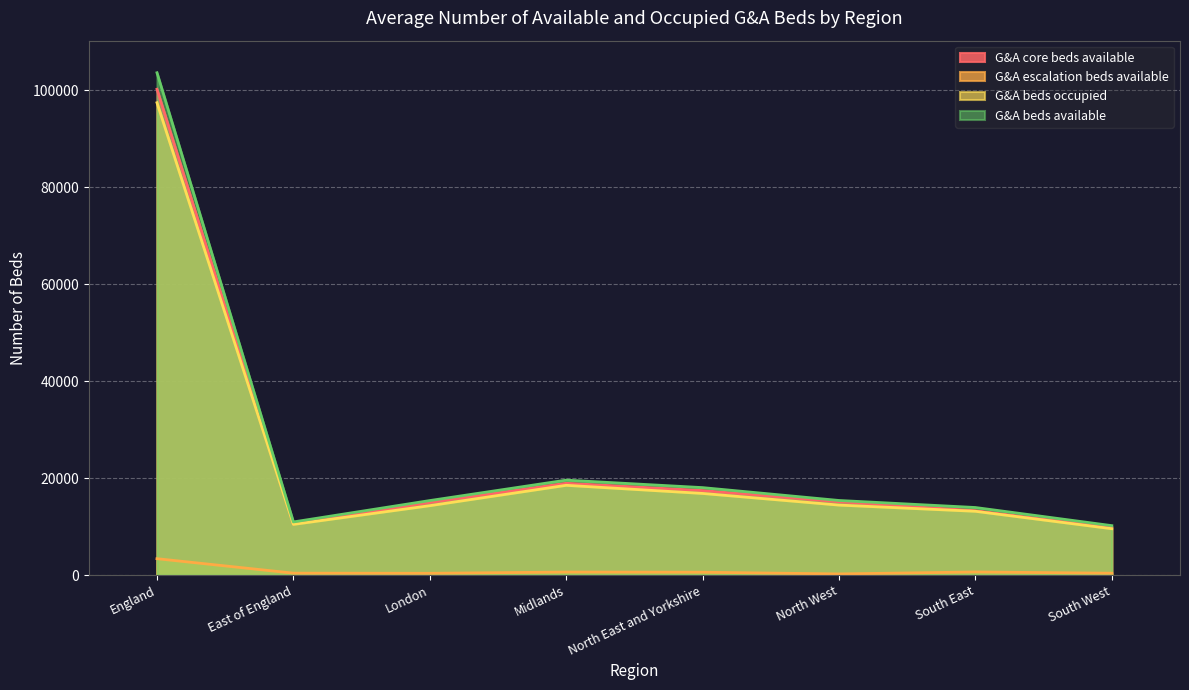

What is the average value of the G&A core beds available series?

25044